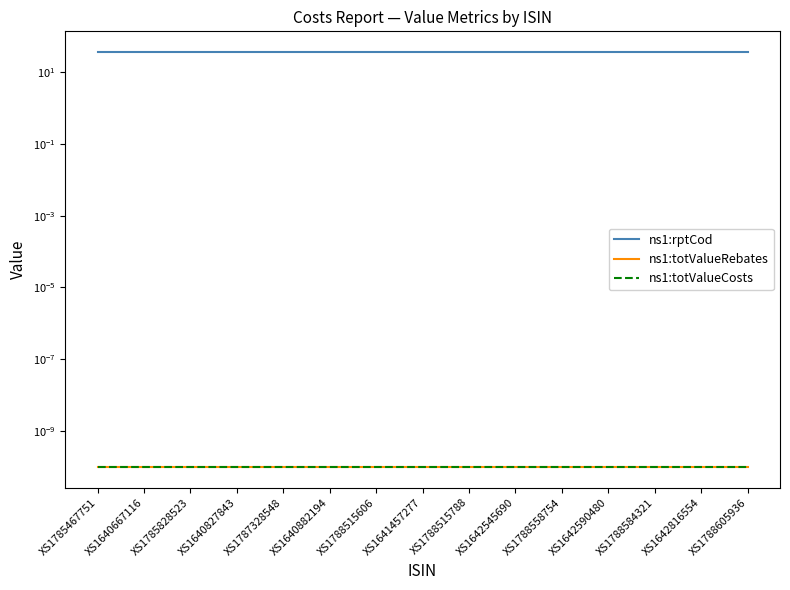

Reading left to right, list all the values displayed in this chart.

ns1:rptCod: 36.0	36.0	36.0	36.0	36.0	36.0	36.0	36.0	36.0	36.0	36.0	36.0	36.0	36.0	36.0
ns1:totValueRebates: 0.0	0.0	0.0	0.0	0.0	0.0	0.0	0.0	0.0	0.0	0.0	0.0	0.0	0.0	0.0
ns1:totValueCosts: 0.0	0.0	0.0	0.0	0.0	0.0	0.0	0.0	0.0	0.0	0.0	0.0	0.0	0.0	0.0